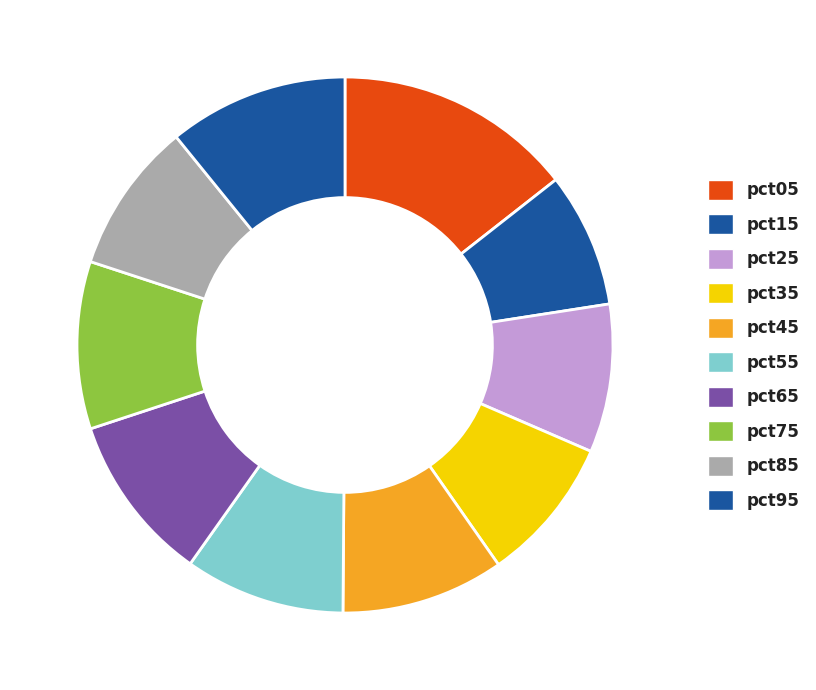

Count the number of slices in the pie.

10